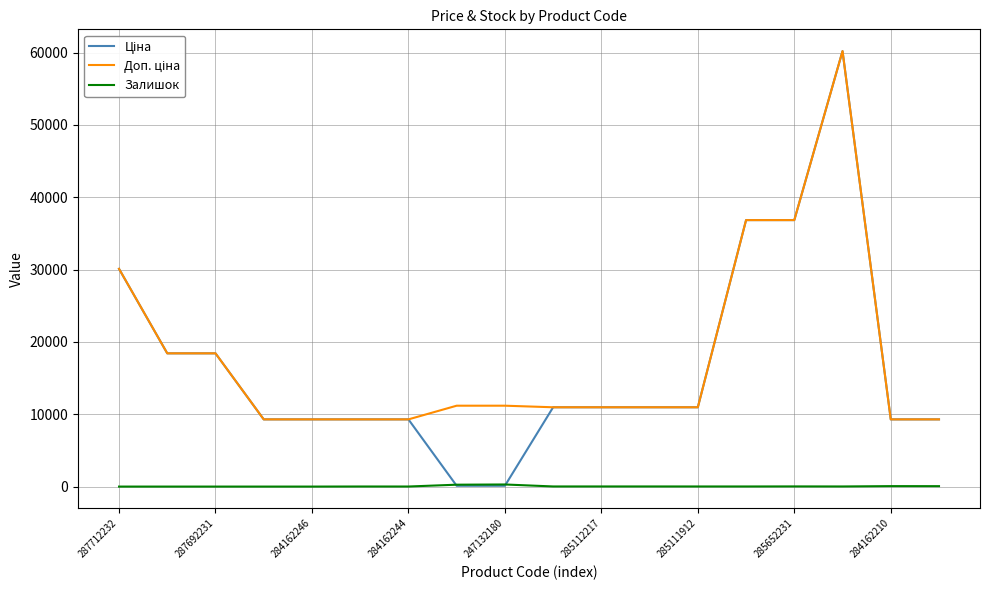

How many lines are shown in the chart?

3